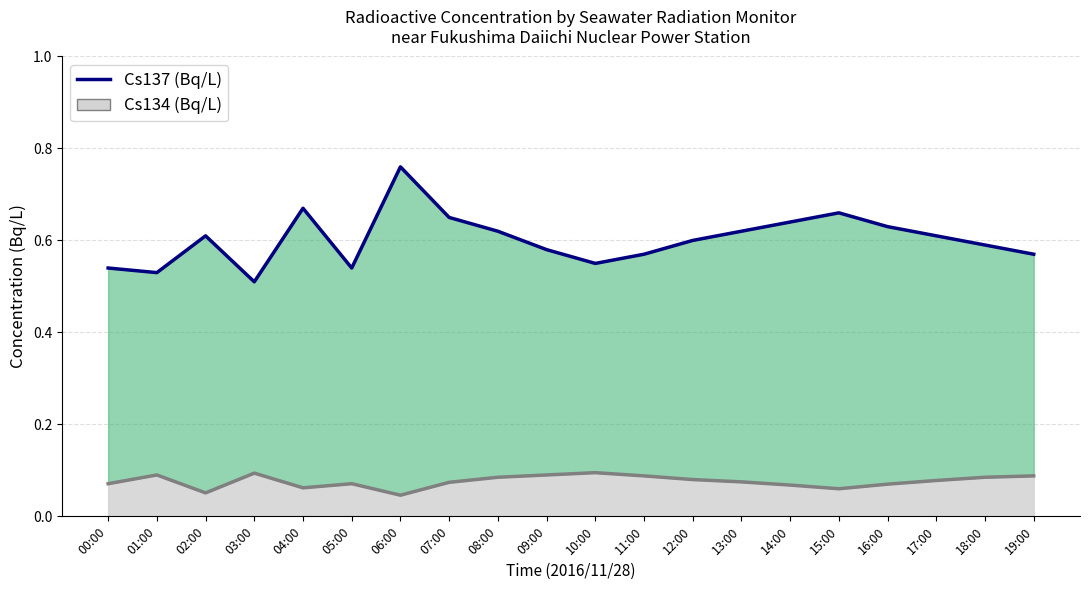

How many values are between 0 and 1?

20